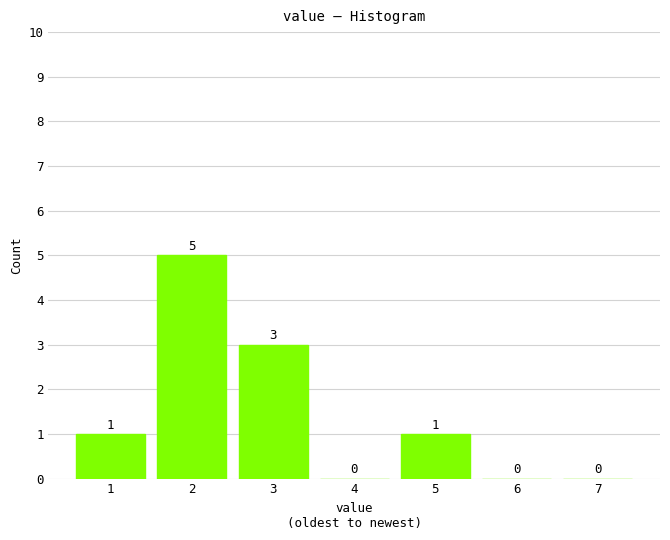

Reading left to right, transcribe all the data shown in this chart.

1=1	2=5	3=3	4=0	5=1	6=0	7=0